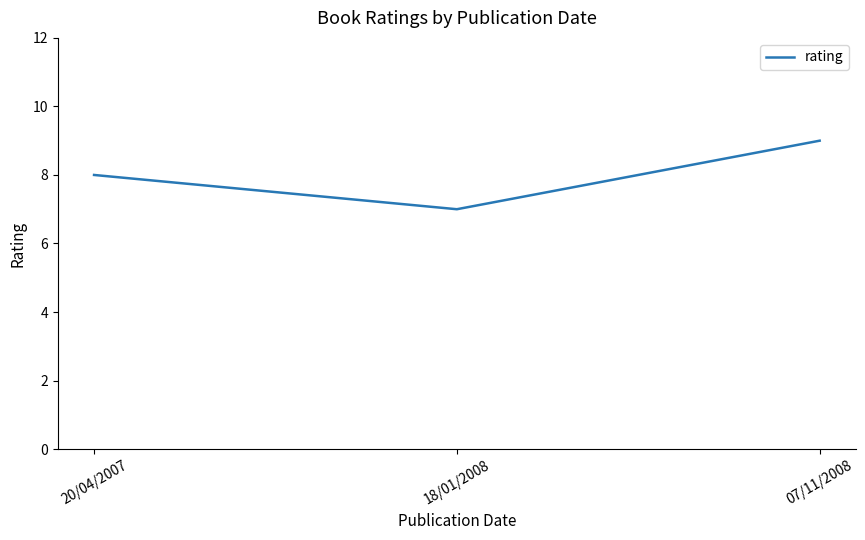

Read the value at 18/01/2008.

7